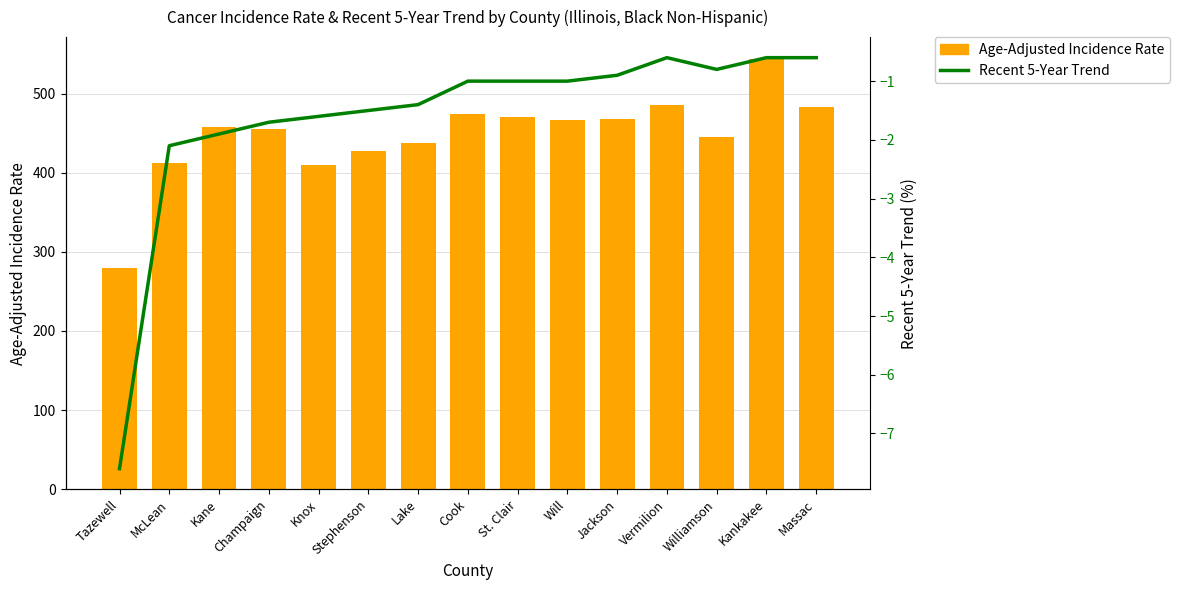

Which series has the largest total across all categories?

Age-Adjusted Incidence Rate